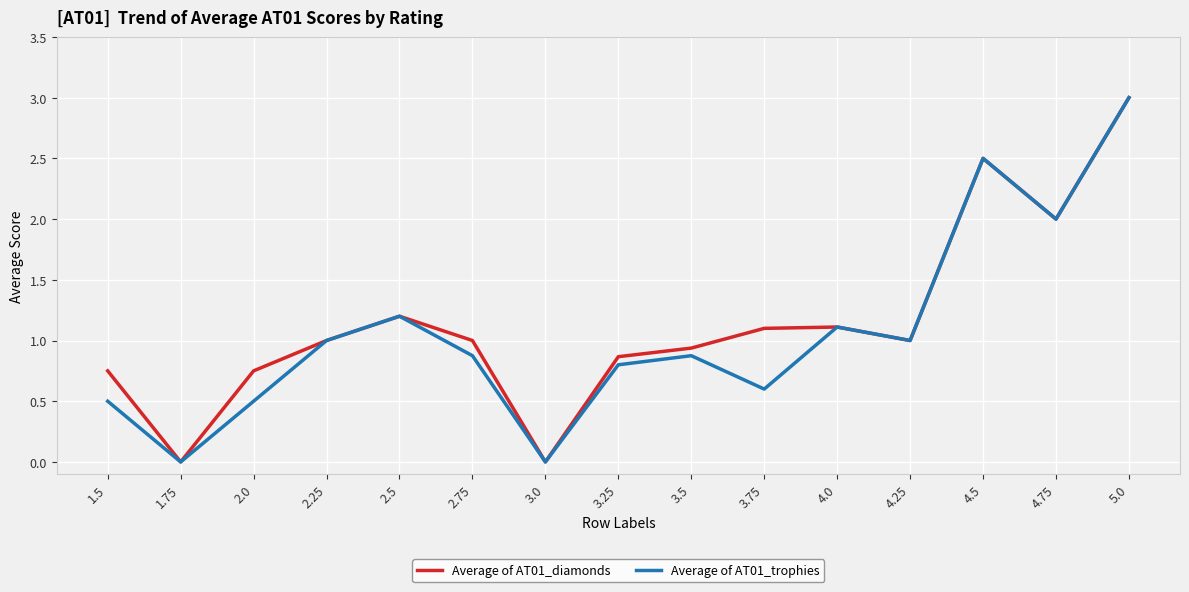

What is the maximum value for Average of AT01_diamonds?

3.0